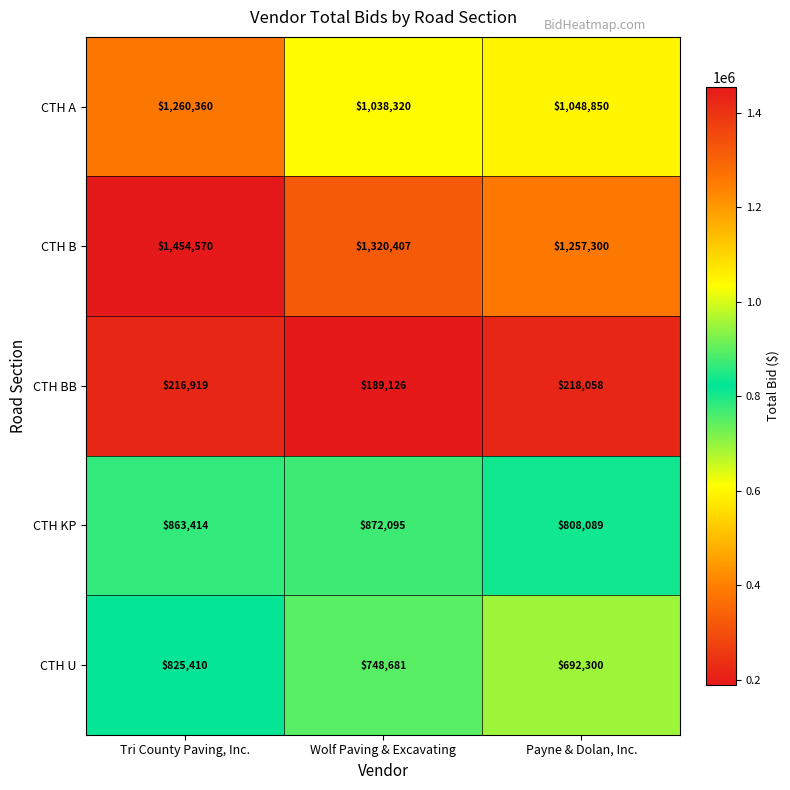

True or false: CTH B has a value of 1641111 at Payne & Dolan, Inc..

False